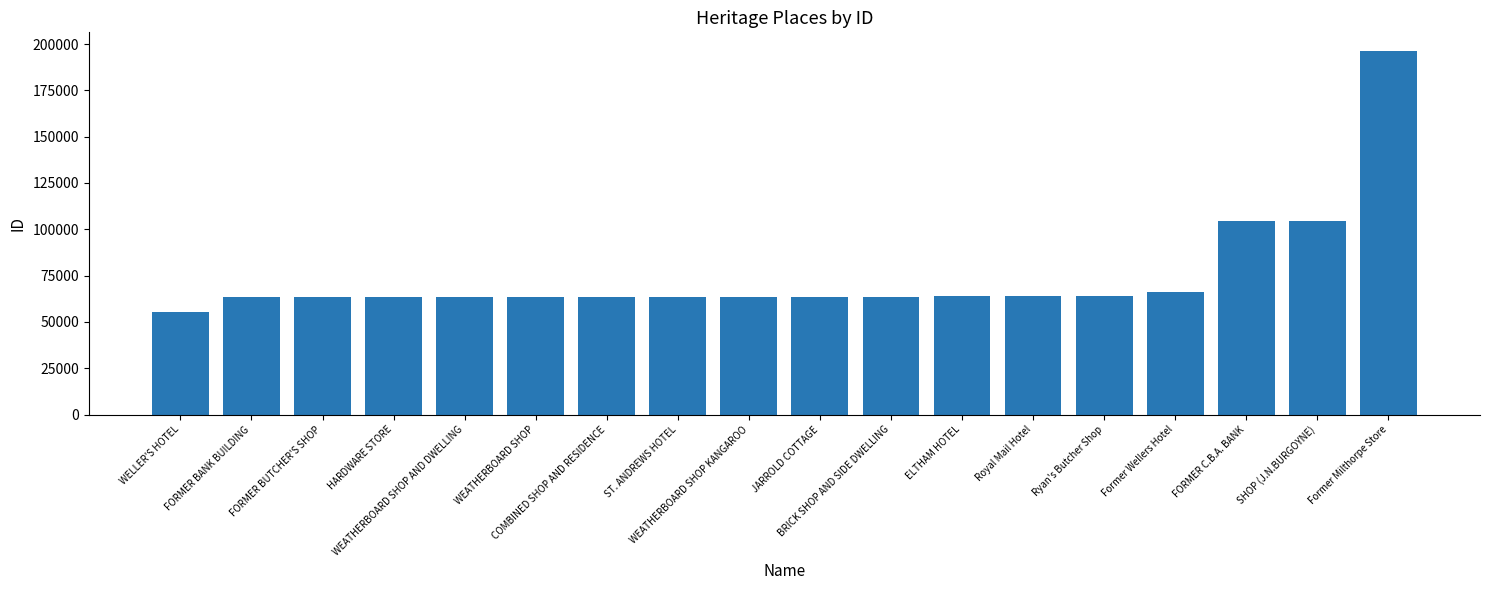

What is the difference between the maximum and second lowest values?

133269